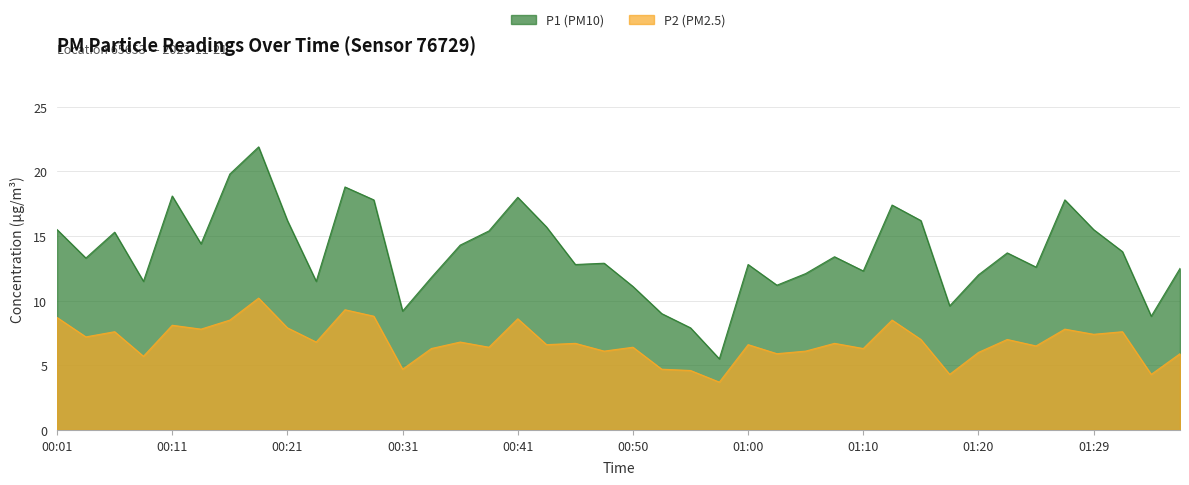

The value of P1 at 00:04 is 7.2. True or false?

False